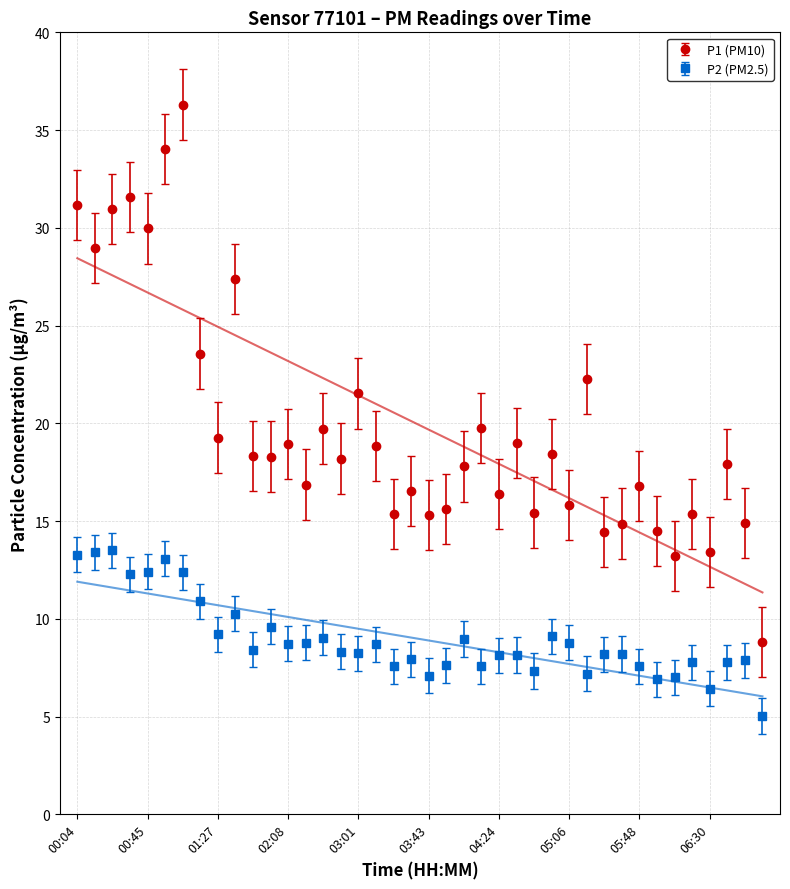

The value of P1 (PM10) at 05:48 is 16.8. True or false?

True